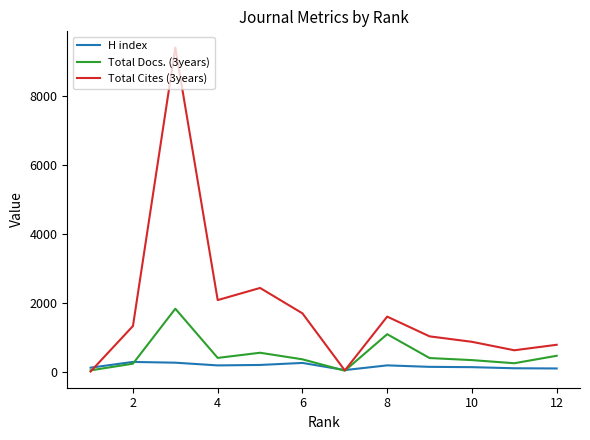

Which series has the largest range (max minus min)?

Total Cites (3years)